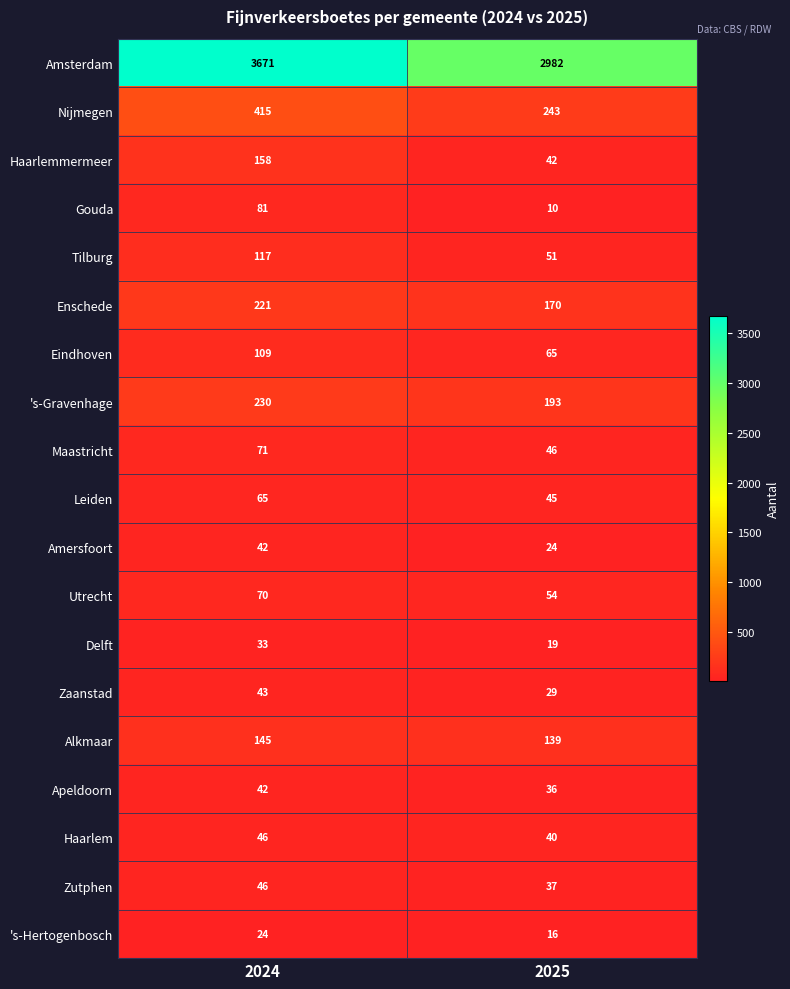

Where is Zutphen nearest to the value 41?

2025